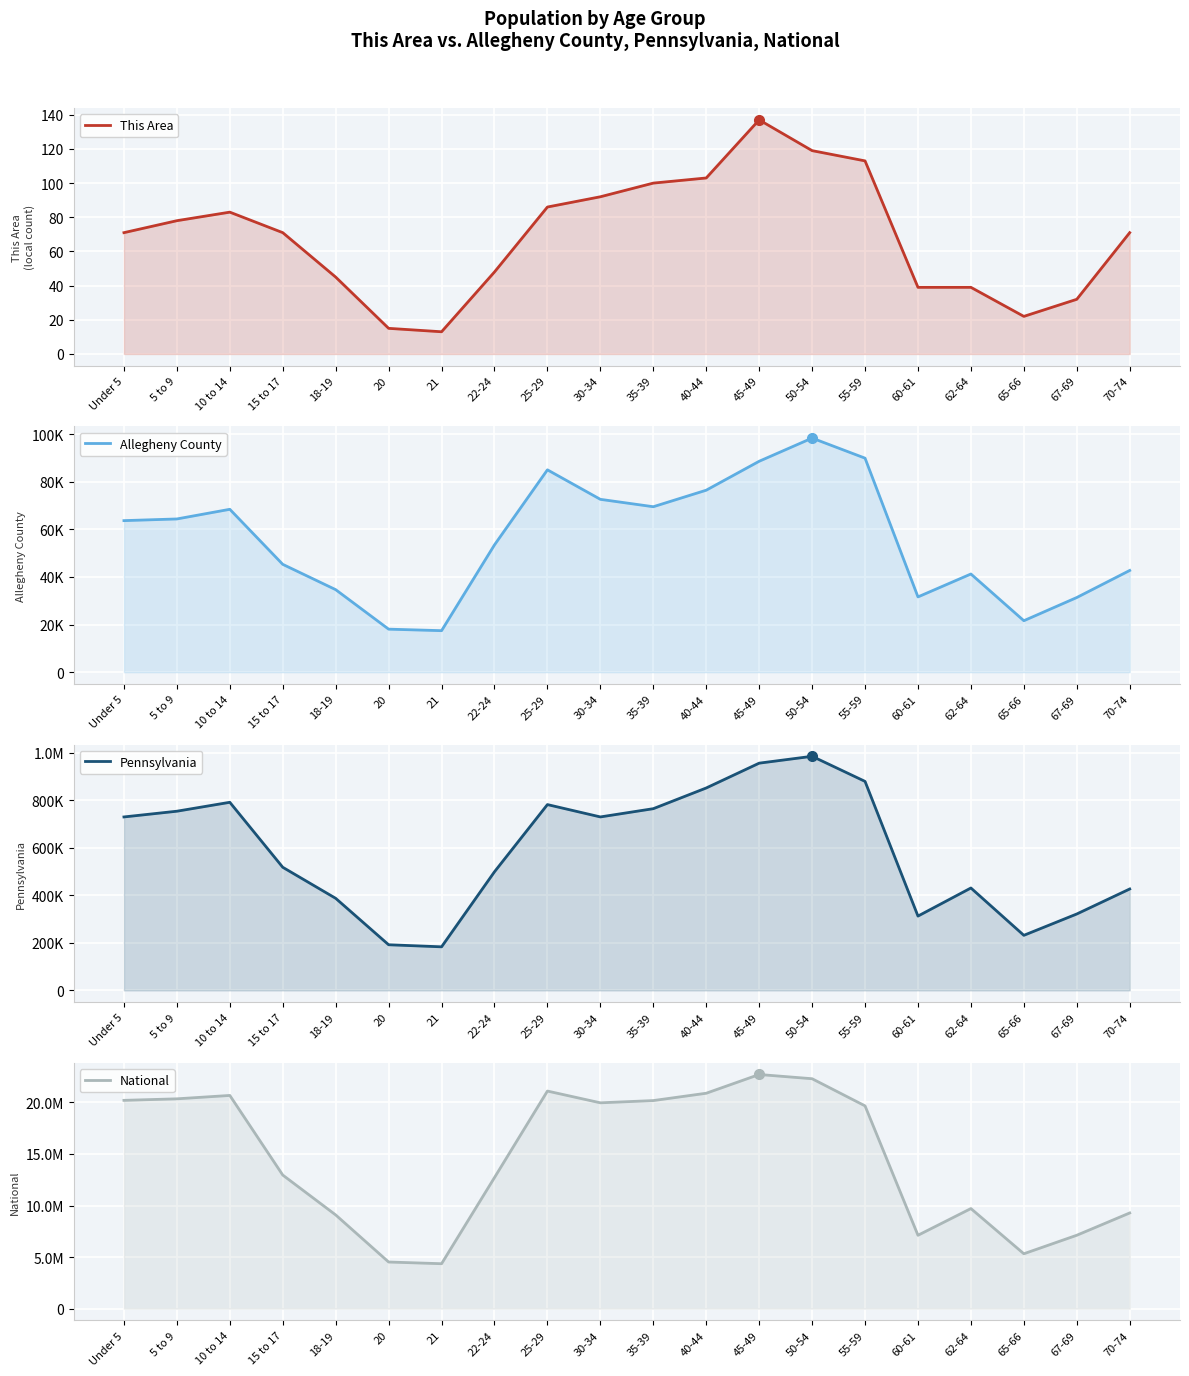

Which series has the largest range (max minus min)?

National